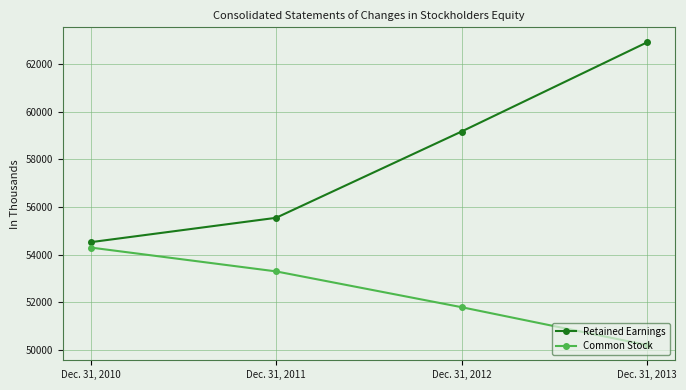

Is it true that Retained Earnings equals 16422 at Dec. 31, 2012?

False